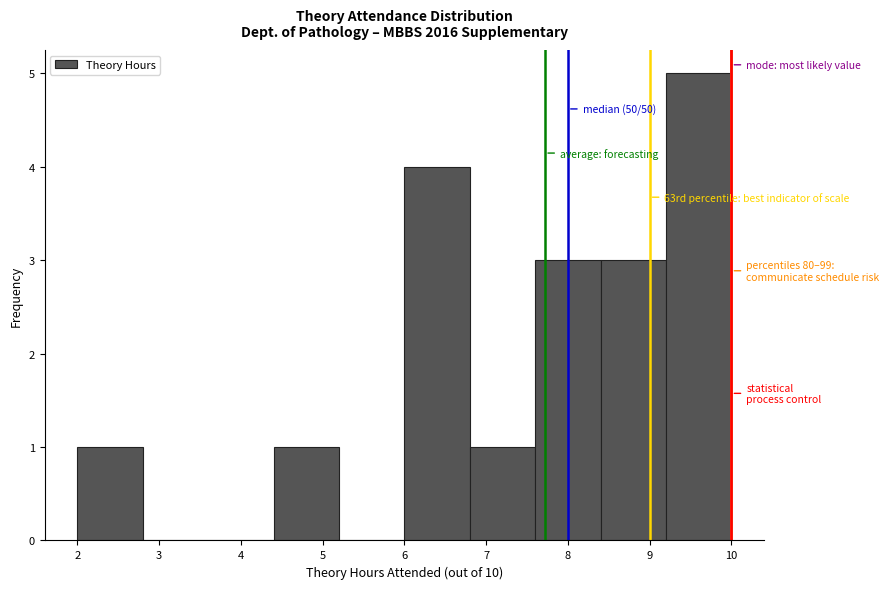

Over which range of the x-axis is the bar tallest?

9.2 to 10.0